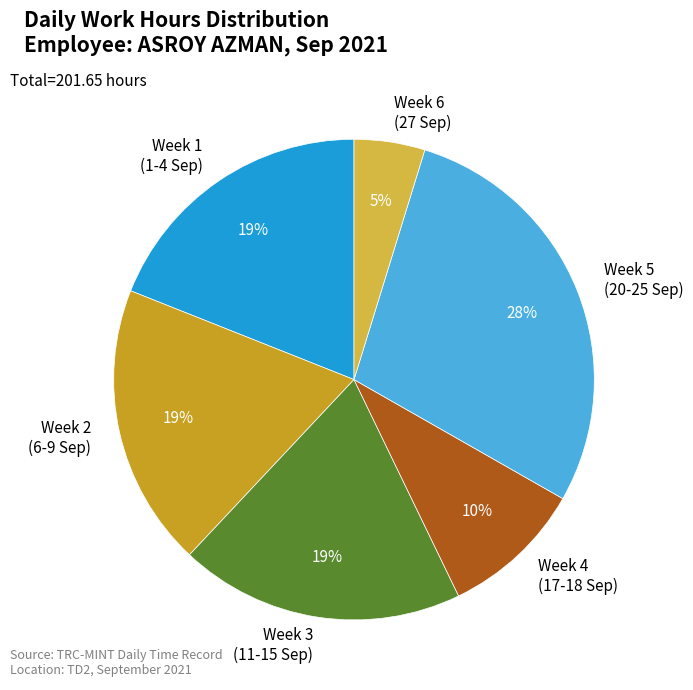

To the nearest percent, what is the average slice percentage?

17%